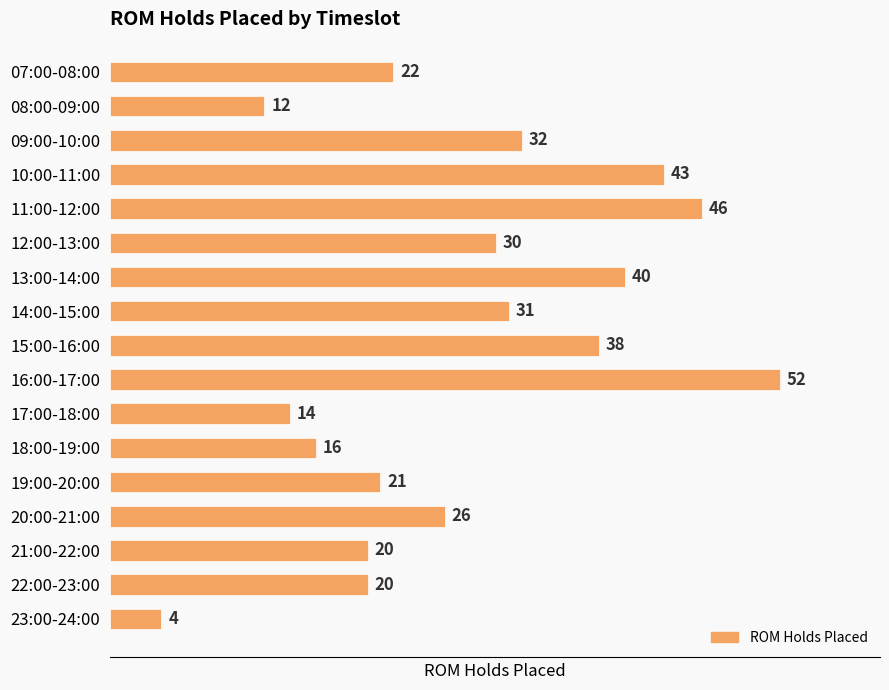

How many data points are less than 26?

8